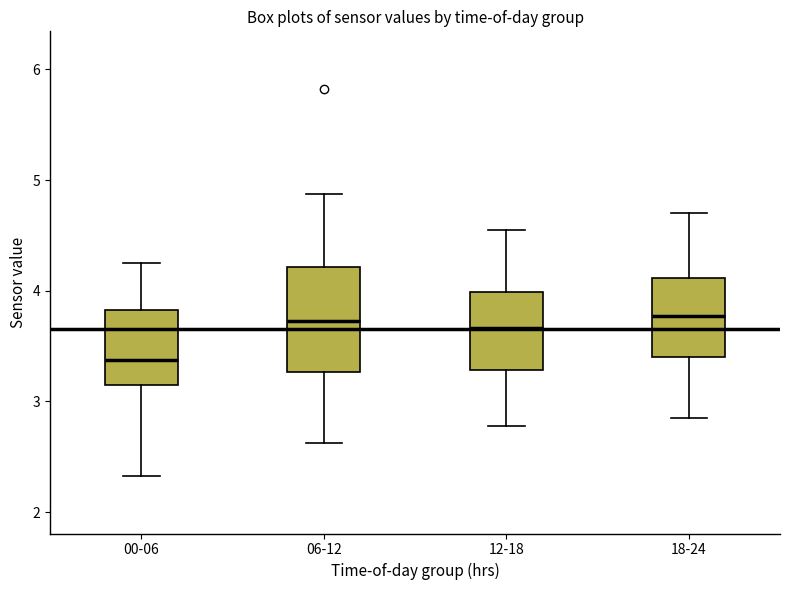

Which box has the lowest median line?

00-06